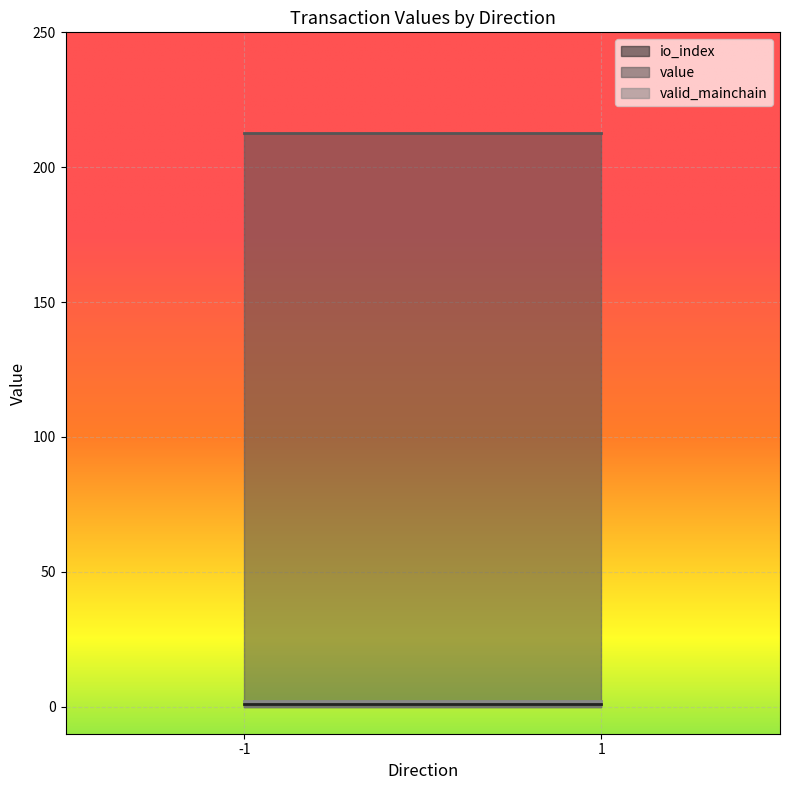

What is the minimum value for value?

212.7